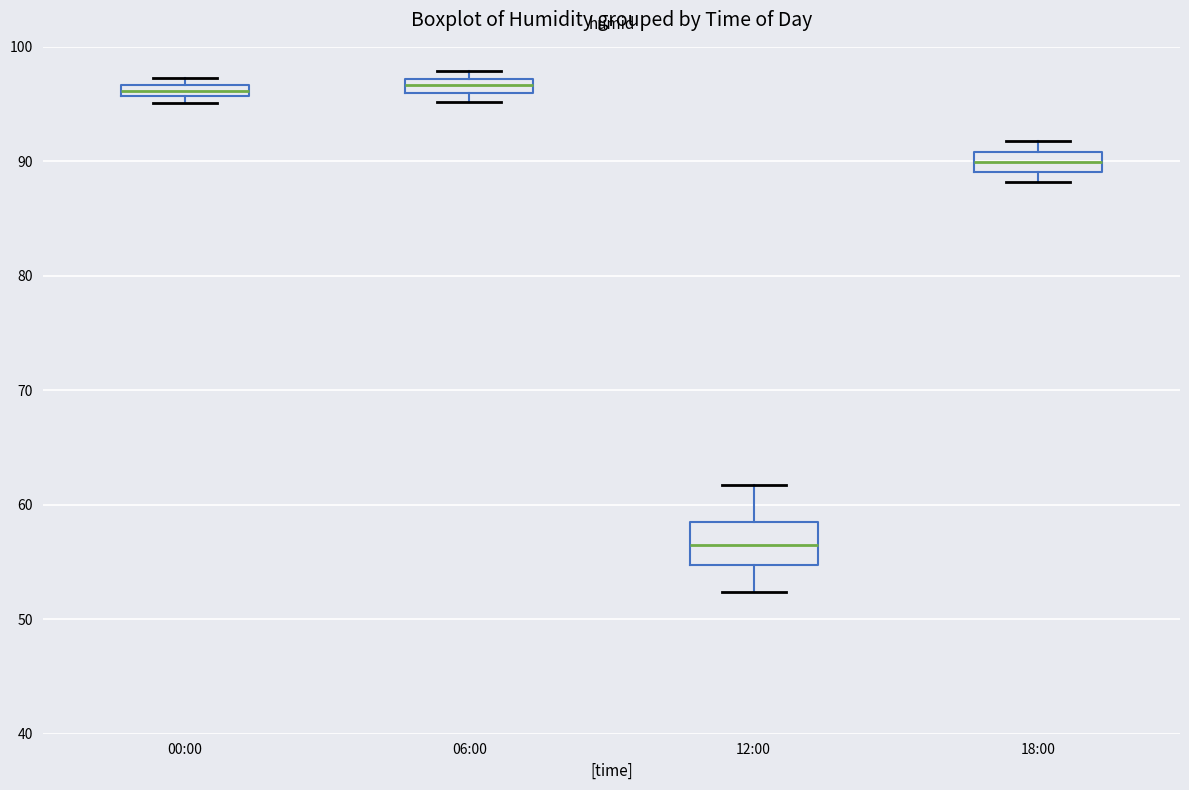

Which box is the tallest, from its lower edge to its upper edge?

12:00